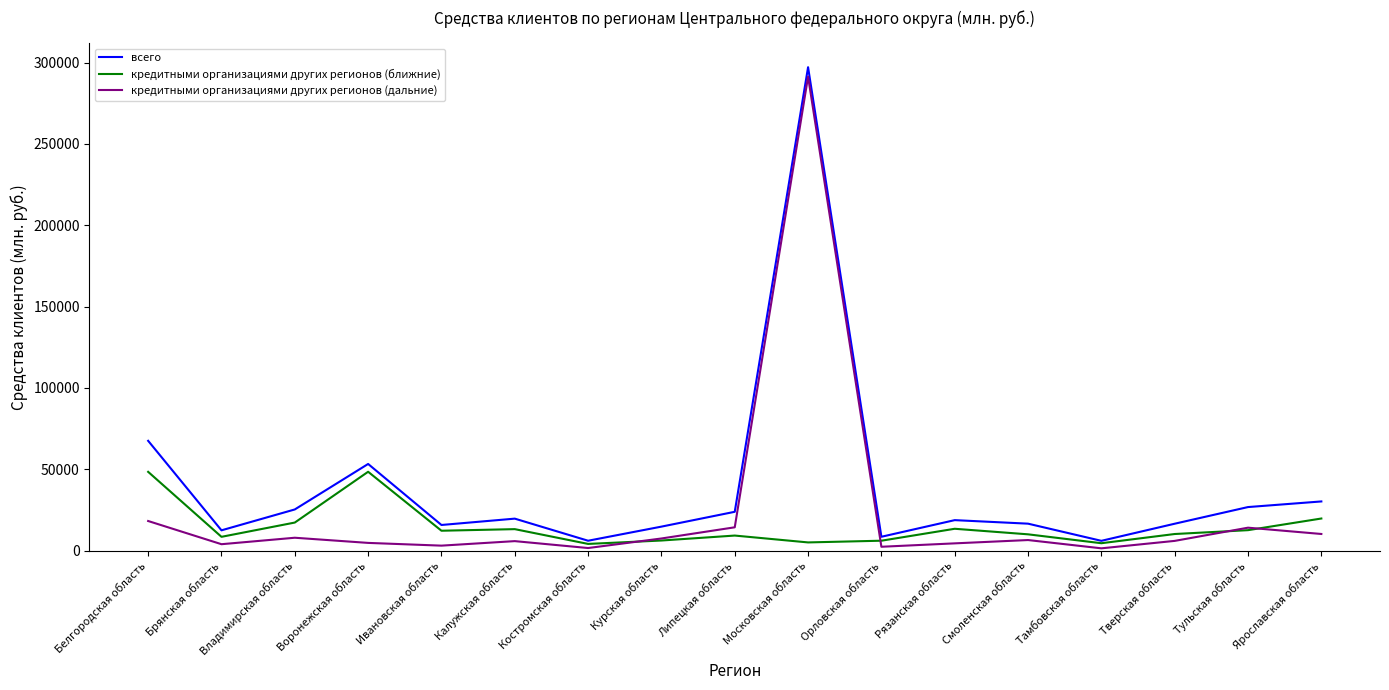

At which category is the sum across all series the highest?

Московская область